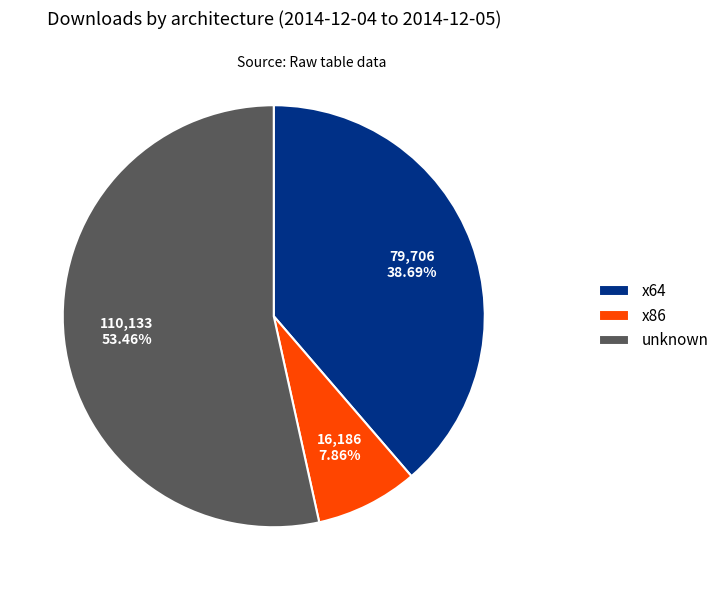

Which slice represents more than half of the pie?

unknown